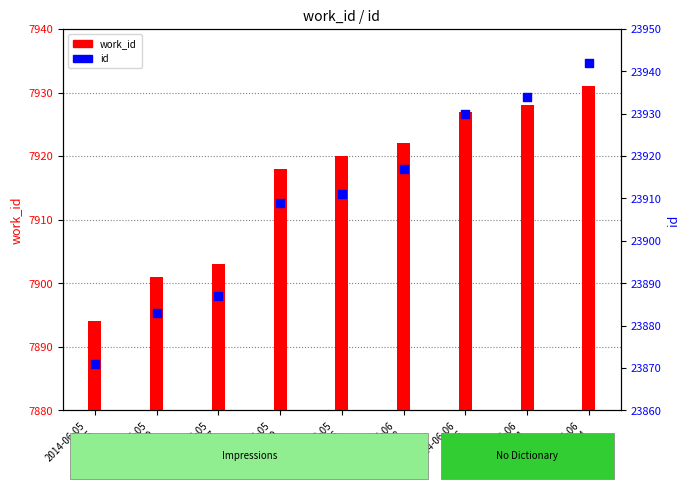

Which series contains the lowest Y value?

work_id